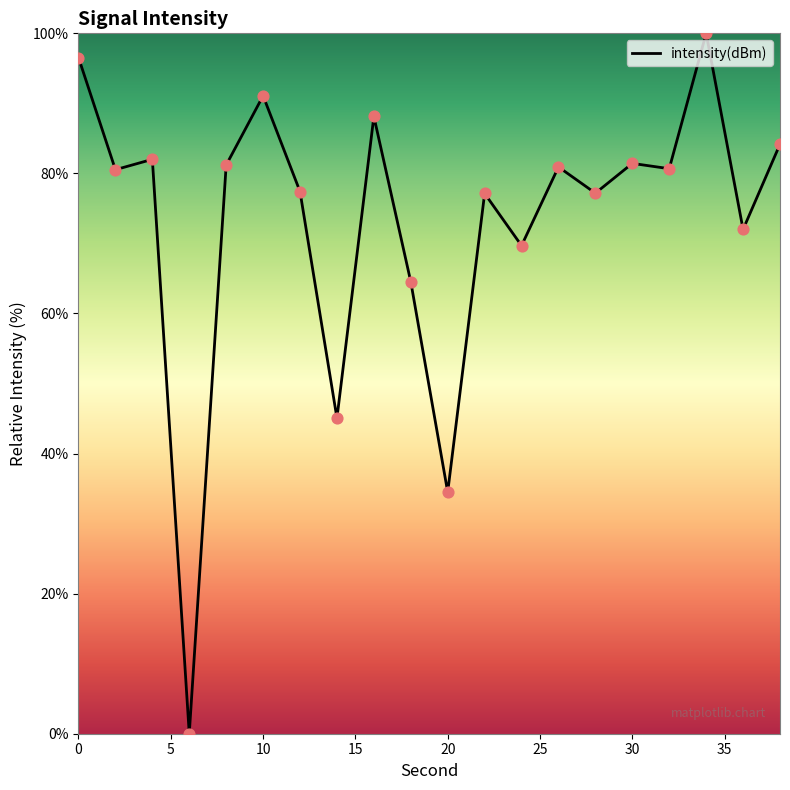

What is the maximum value shown in the chart?

100.0